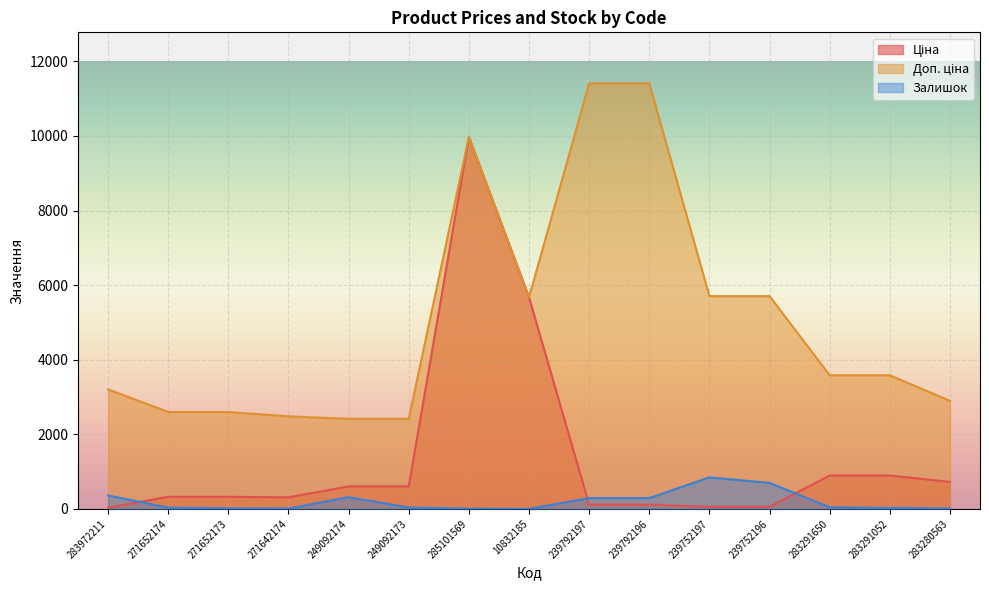

Reading left to right, what are all the values shown in this chart?

Ціна: 283972211=32.0	271652174=324.8	271652173=324.8	271642174=310.3	249092174=603.7	249092173=603.7	285101569=9975.0	10832185=5673.8	239792197=114.1	239792196=114.1	239752197=57.0	239752196=57.0	283291650=895.9	283291052=895.9	283280563=724.5
Доп. ціна: 283972211=3205.0	271652174=2598.3	271652173=2598.3	271642174=2482.4	249092174=2414.8	249092173=2414.8	285101569=9975.0	10832185=5673.8	239792197=11410.0	239792196=11410.0	239752197=5705.0	239752196=5705.0	283291650=3583.6	283291052=3583.6	283280563=2897.8
Залишок: 283972211=360.0	271652174=35.0	271652173=15.0	271642174=11.0	249092174=316.0	249092173=38.0	285101569=7.0	10832185=2.0	239792197=289.0	239792196=290.0	239752197=845.0	239752196=698.0	283291650=43.0	283291052=27.0	283280563=11.0